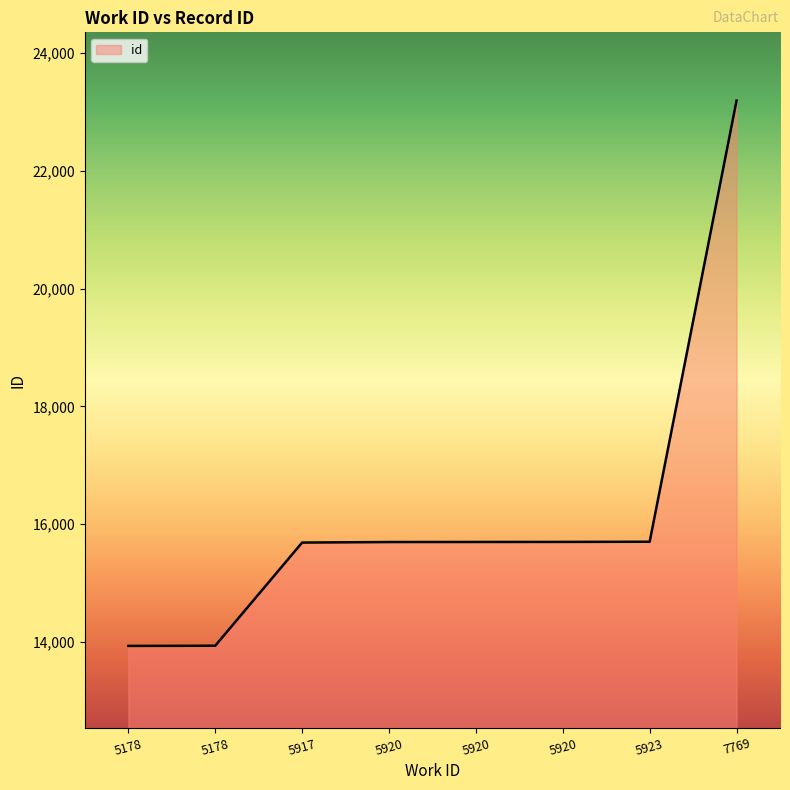

Count the number of categories in the chart.

8